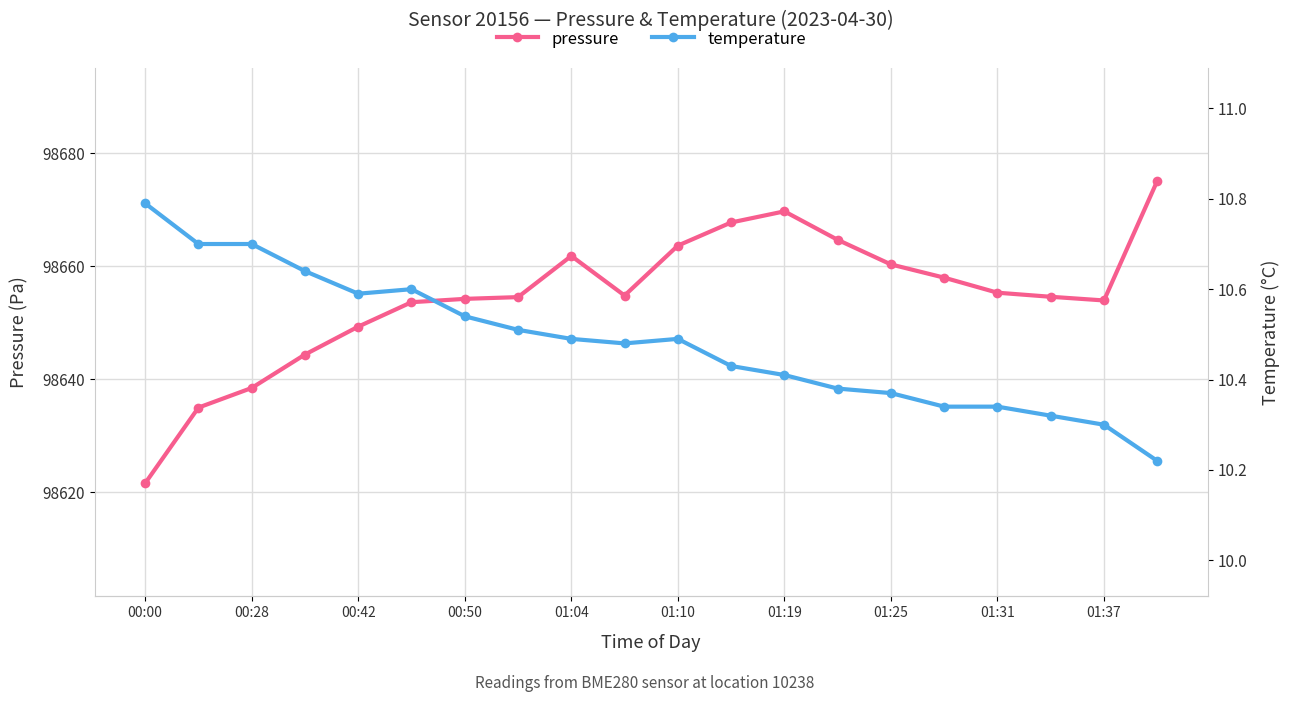

The value of pressure at 01:37 is 35052.2. True or false?

False